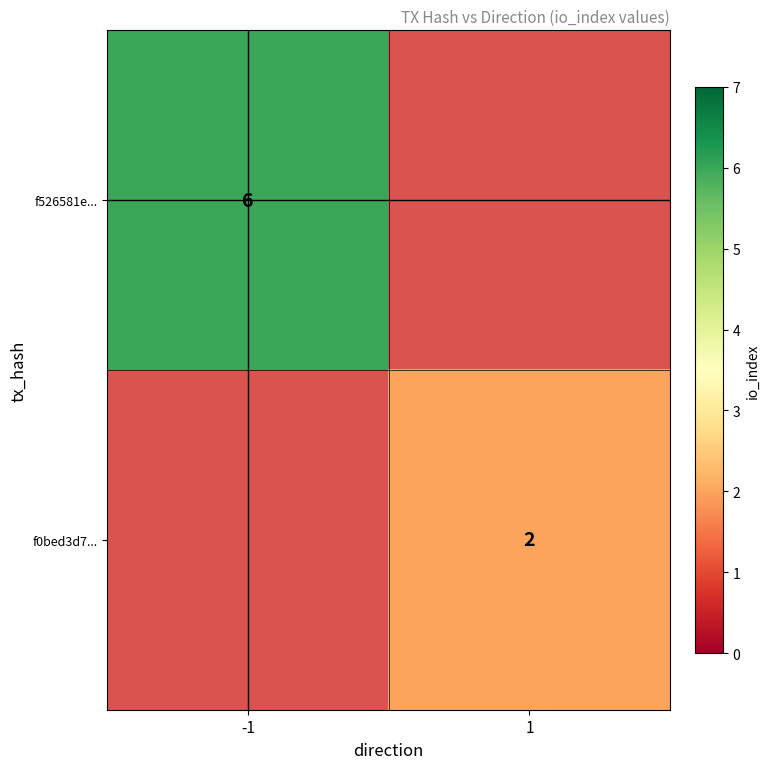

True or false: f526581e... has a value of 6 at -1.

True